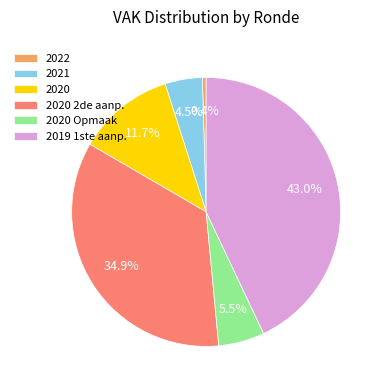

What is the ratio of the value at 2020 to the value at 2020 2de aanp.?

0.3